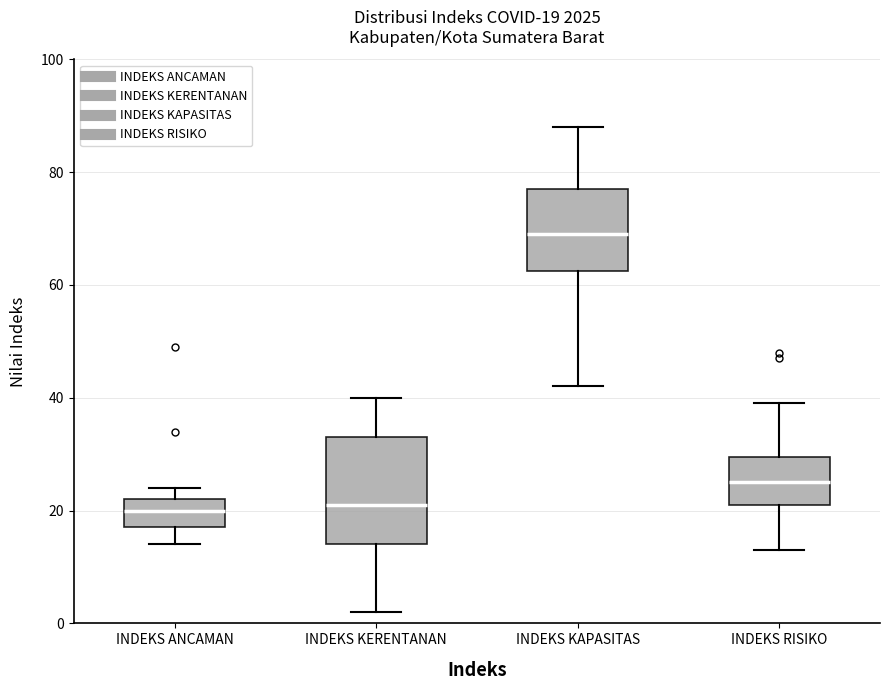

Which box's median line is the highest?

INDEKS KAPASITAS